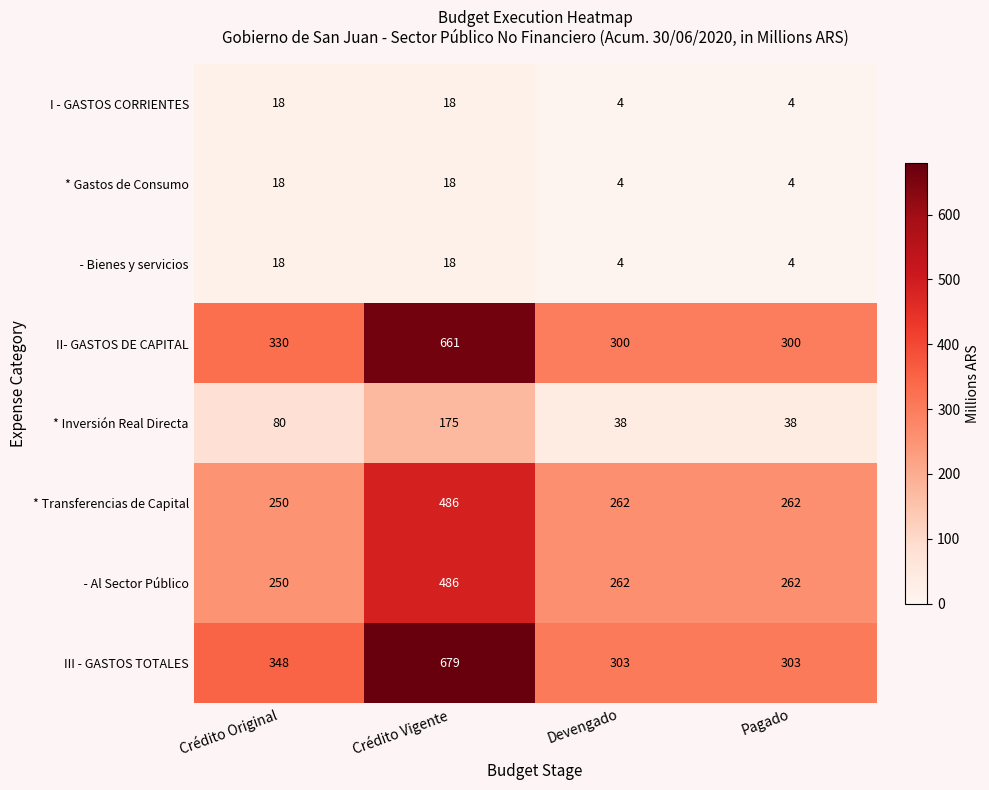

What is the sum of the * Gastos de Consumo values at Pagado and Crédito Vigente?

22